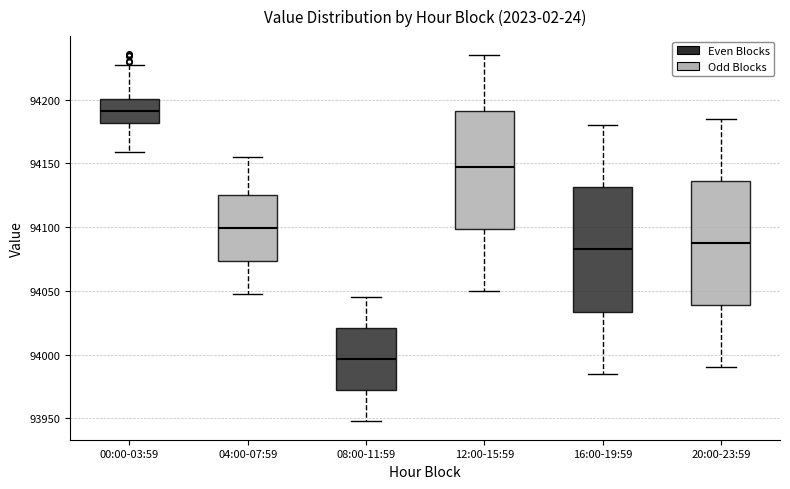

Which box has the highest median line?

00:00-03:59